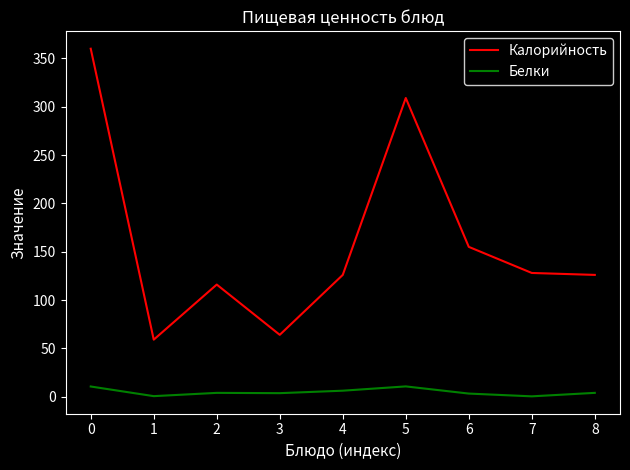

What is the difference between the maximum and minimum values in the Белки series?

10.3